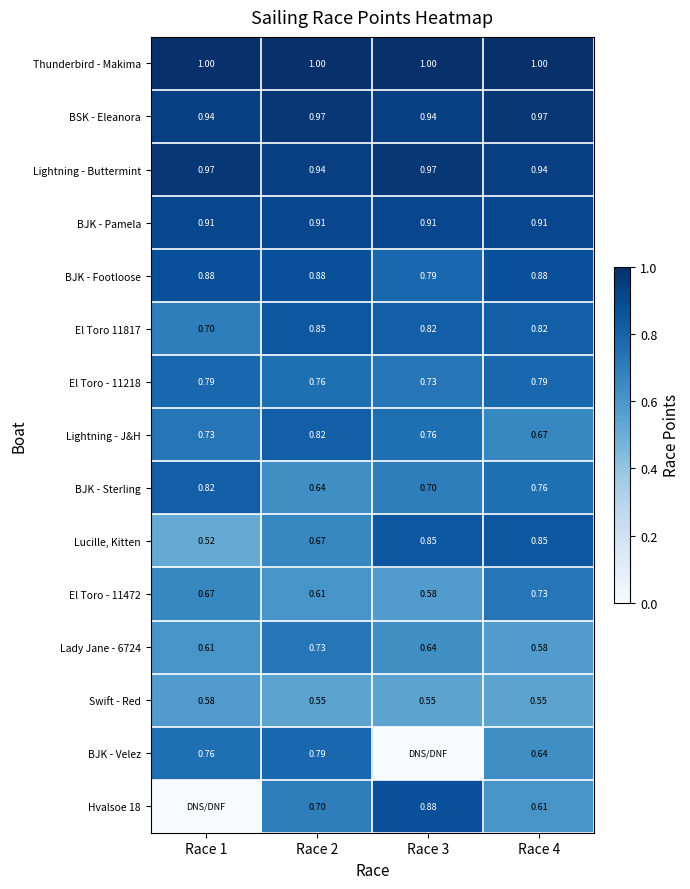

At which category does the chart reach its peak across all series?

Race 1